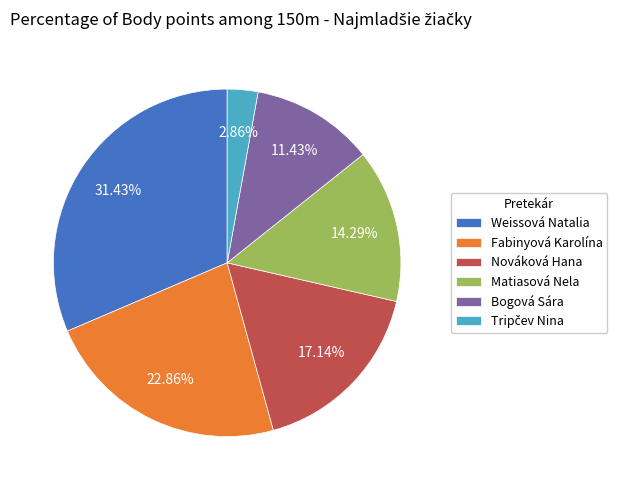

Between Nováková Hana and Weissová Natalia, which is larger?

Weissová Natalia